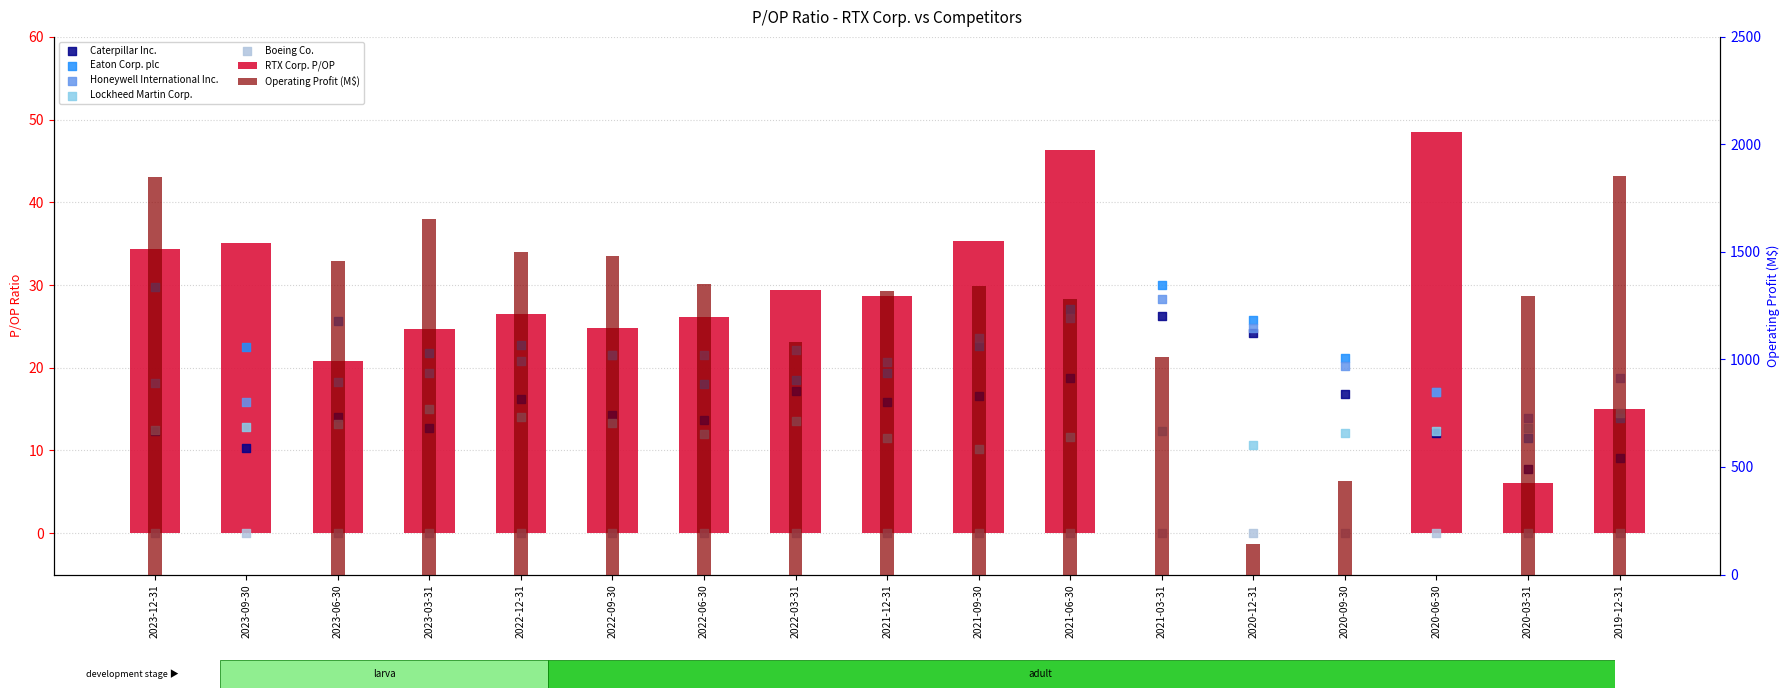

Is the value of Lockheed Martin Corp. at 2021-06-30 greater than the value of Eaton Corp. plc at 2021-12-31?

No